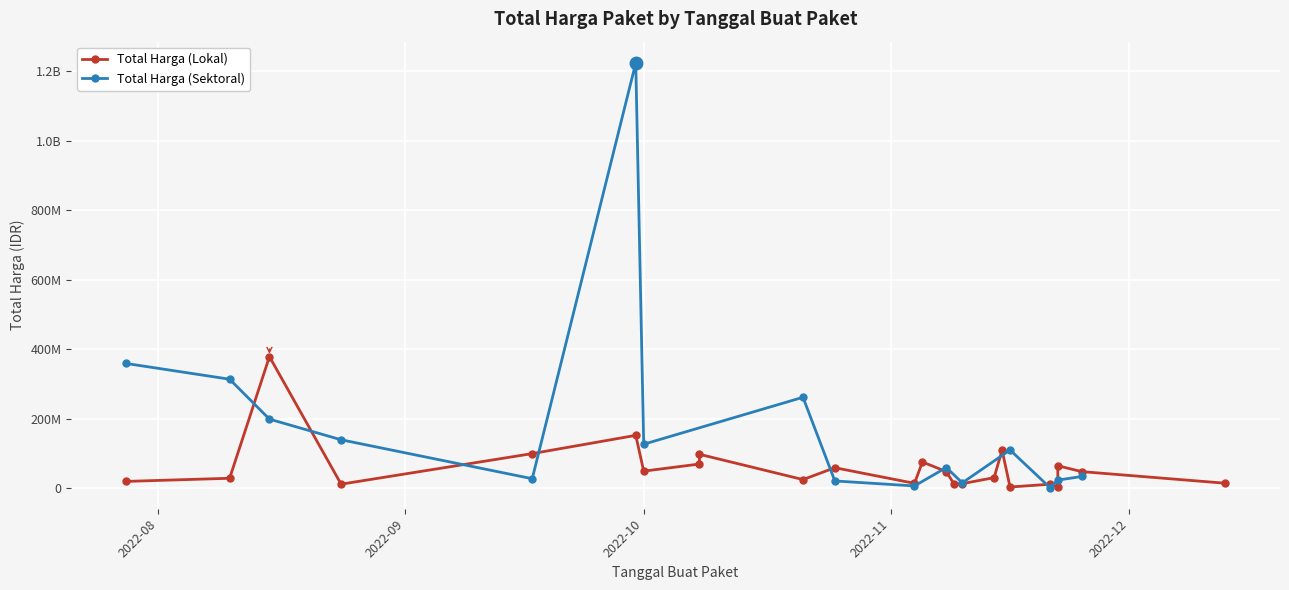

Rank the series at 2022-07-28 from lowest to highest value.

Total Harga (Lokal), Total Harga (Sektoral)